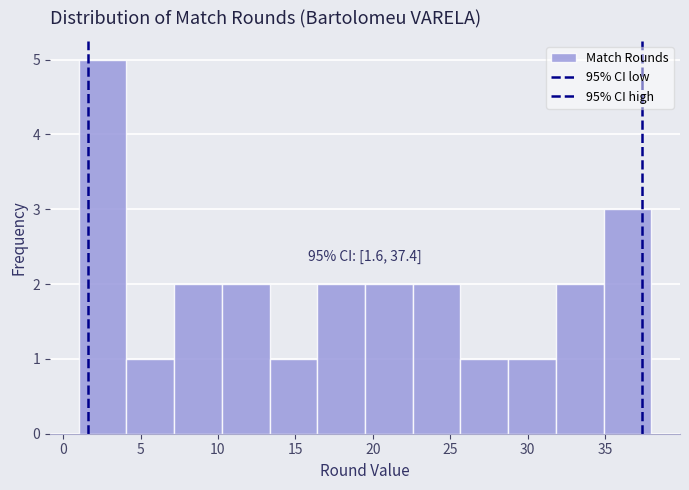

Over which range of the x-axis is the bar tallest?

1.0 to 4.0